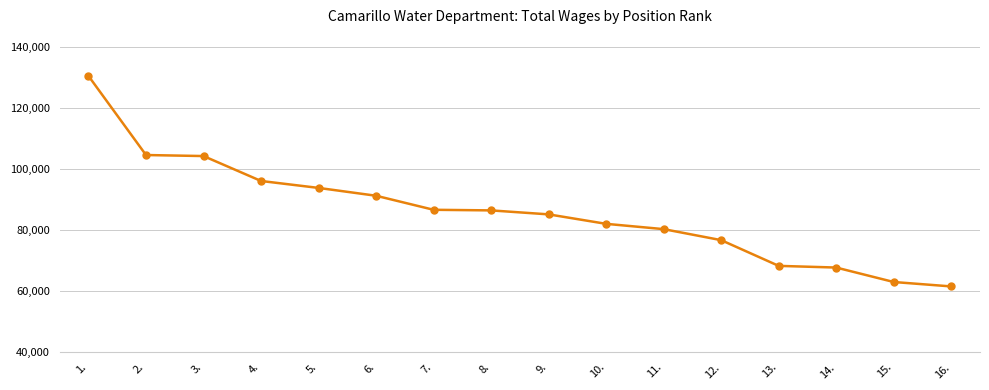

What is the greatest value displayed?

130618